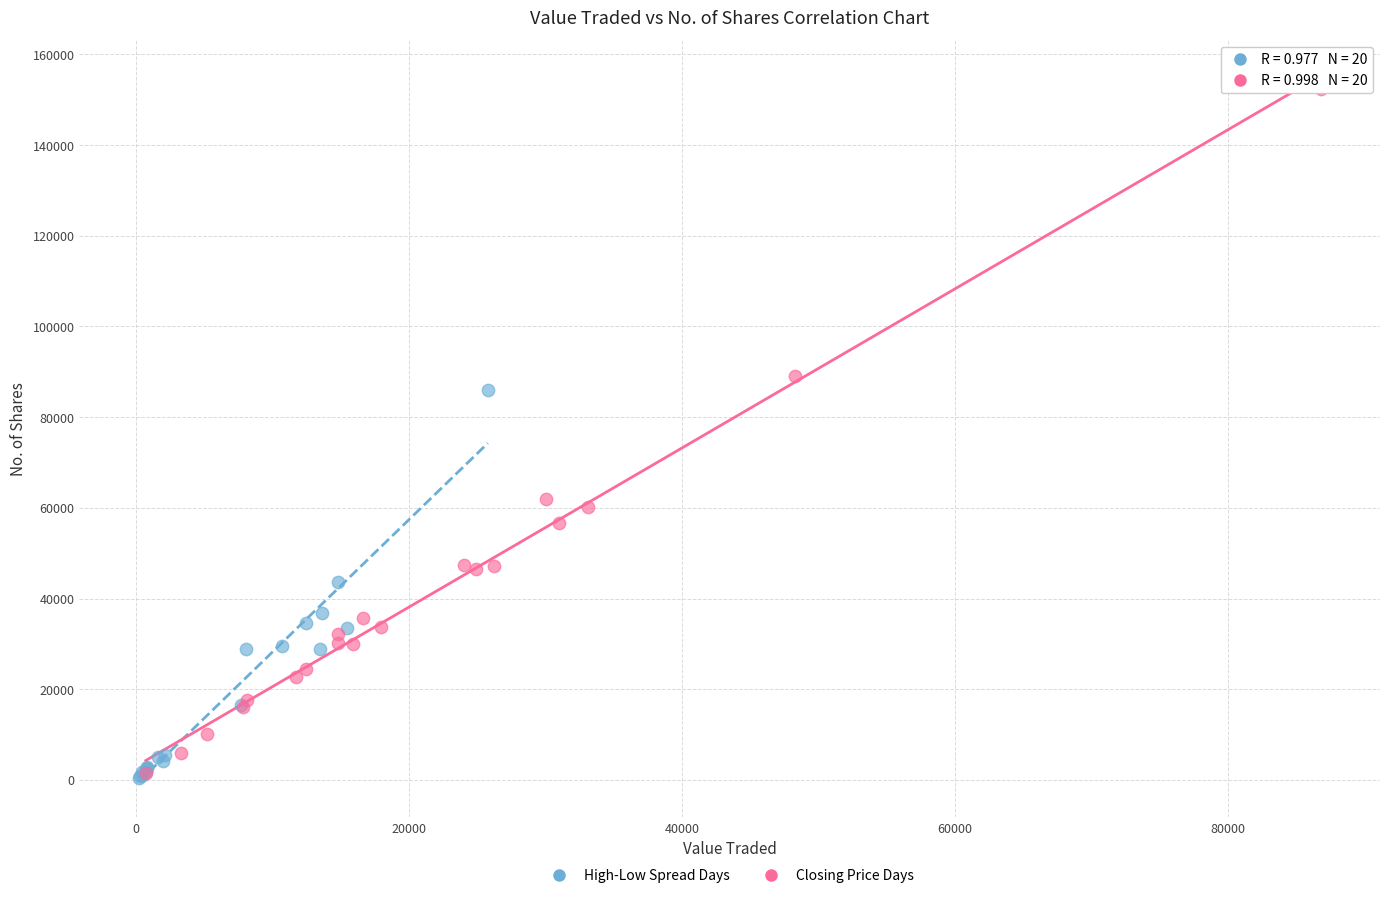

What are all the series names shown in the legend?

High-Low Spread Days, Closing Price Days